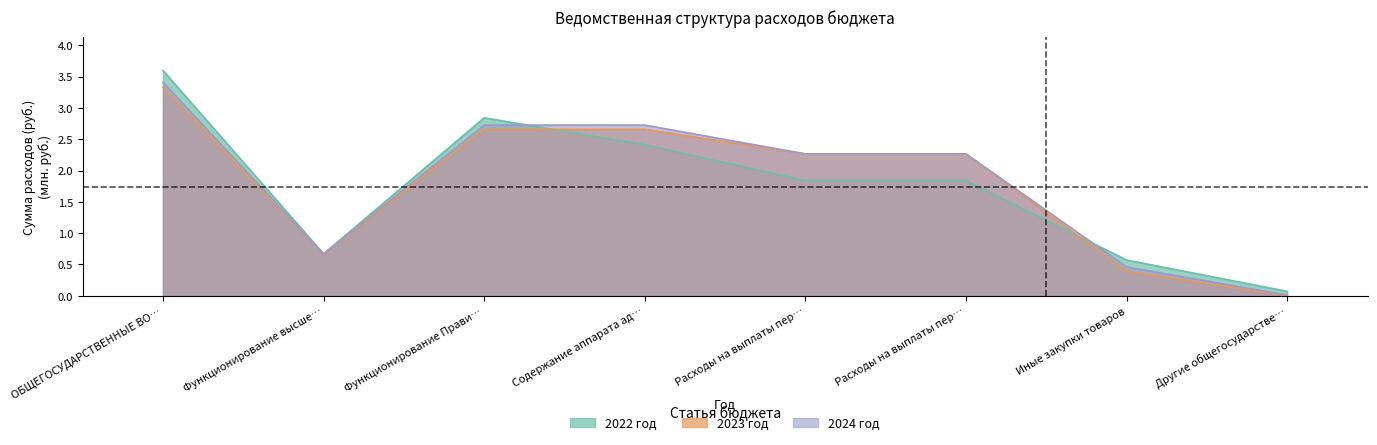

In 2023 год, how many points are lower than both neighbors (excluding endpoints)?

1